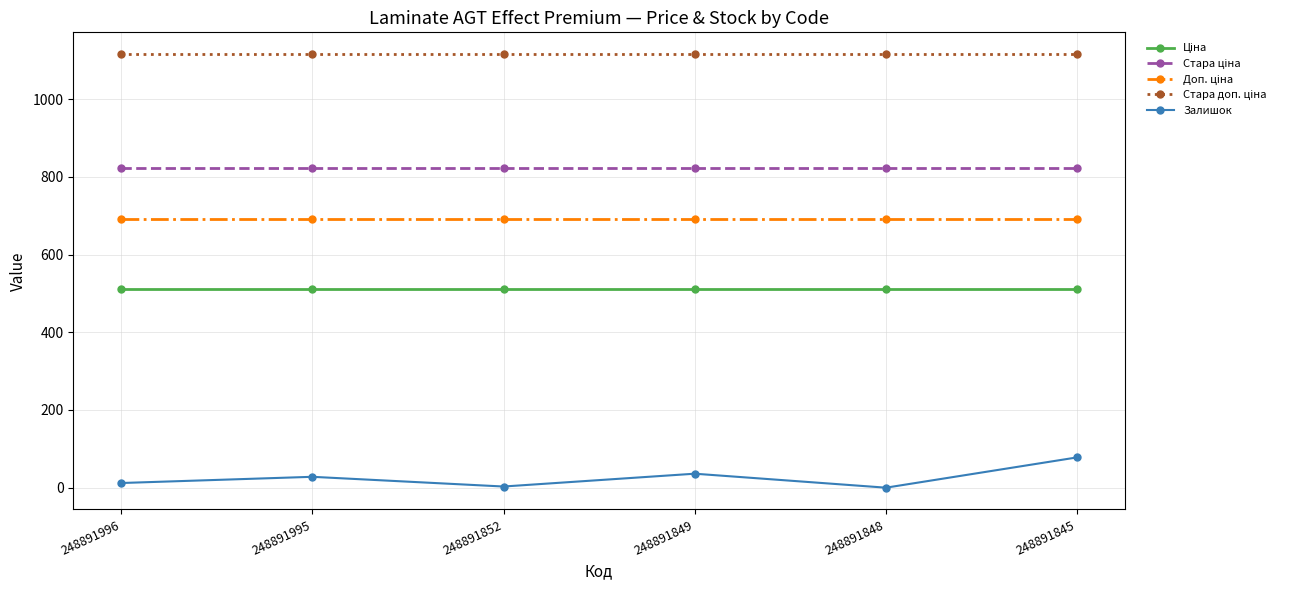

What is the greatest value displayed?

1116.5